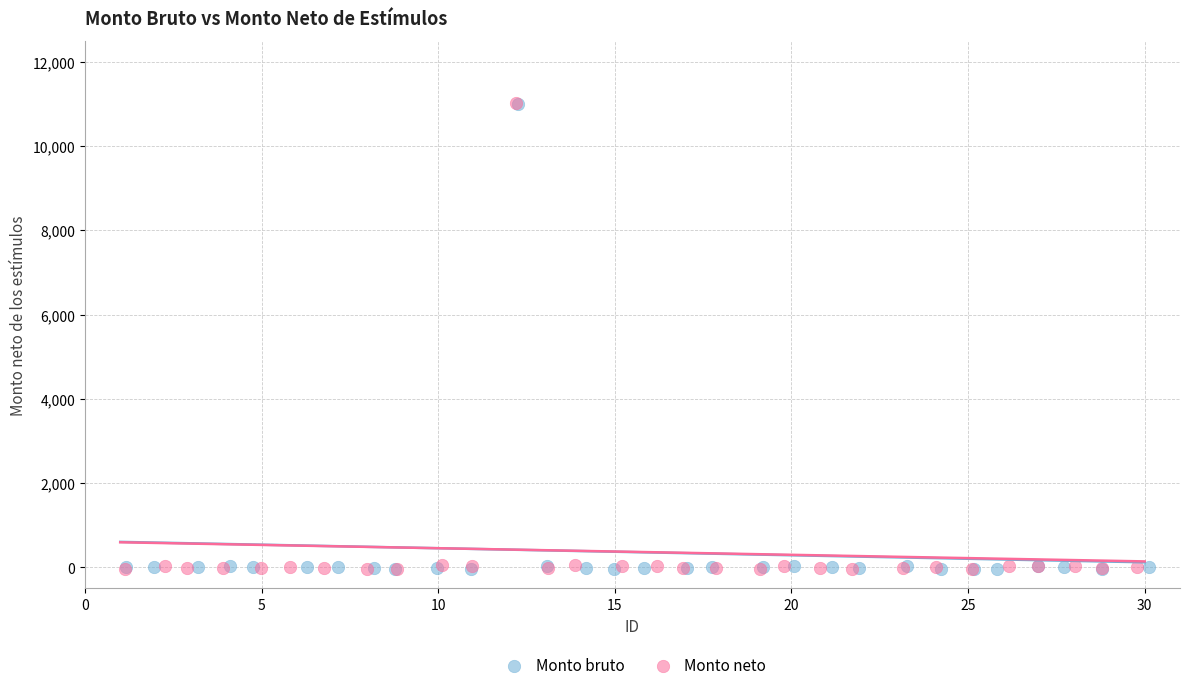

Which series has the largest Y range (max minus min)?

Monto neto